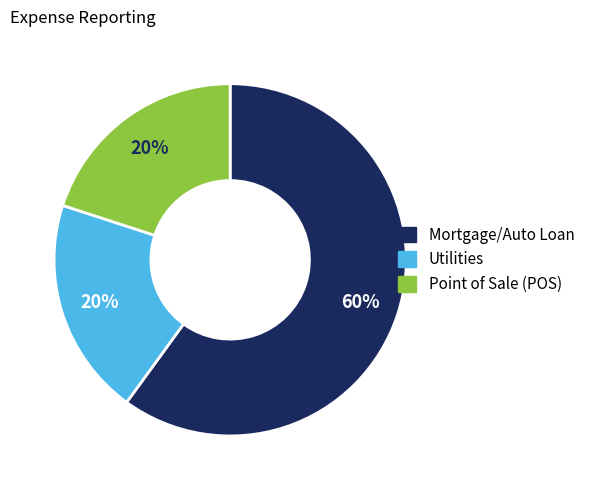

Is there any slice that represents more than half of the pie?

Yes